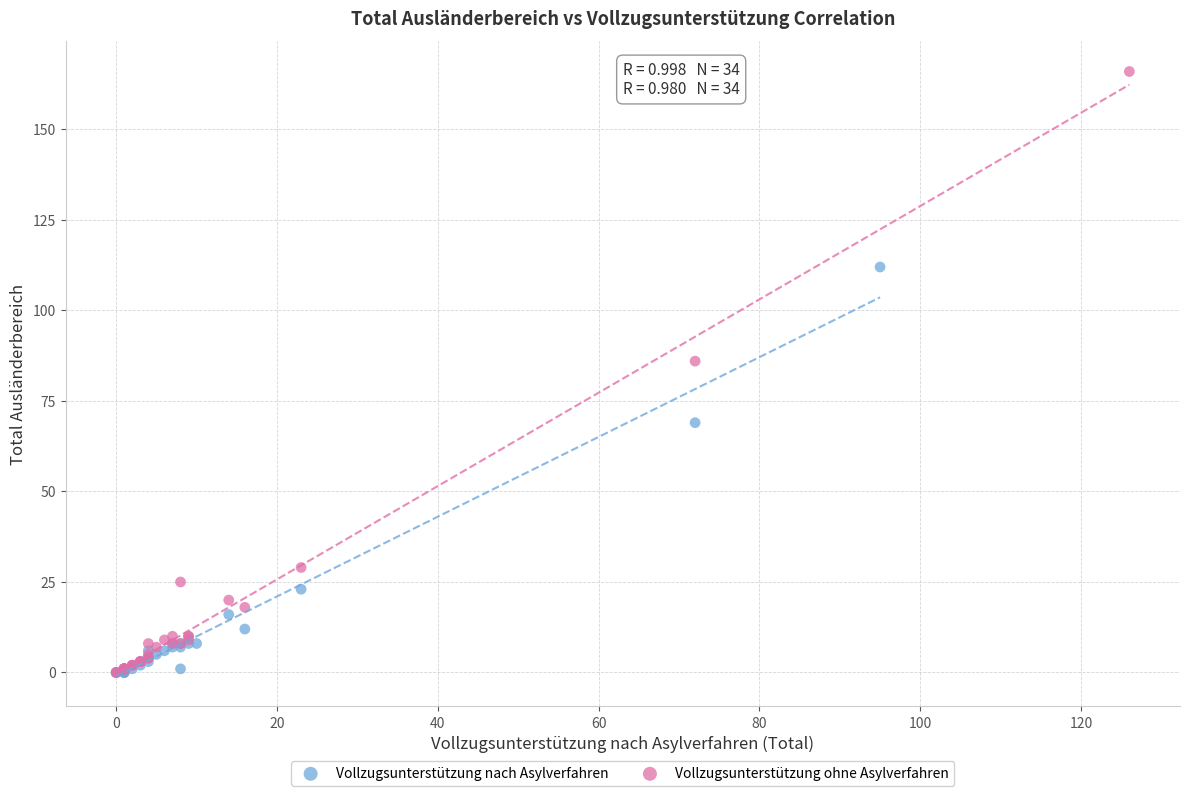

Which series has the largest Y range (max minus min)?

Vollzugsunterstützung ohne Asylverfahren